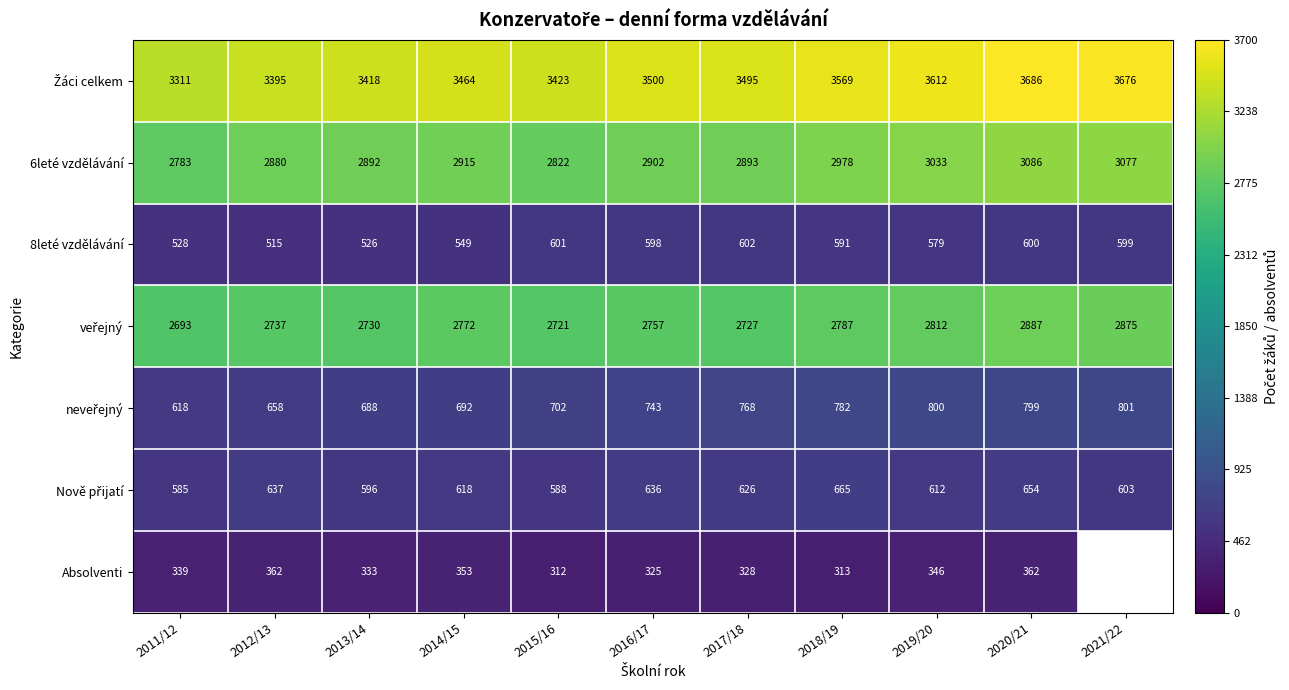

Is the value of 6leté vzdělávání at 2013/14 greater than the value of 8leté vzdělávání at 2019/20?

Yes